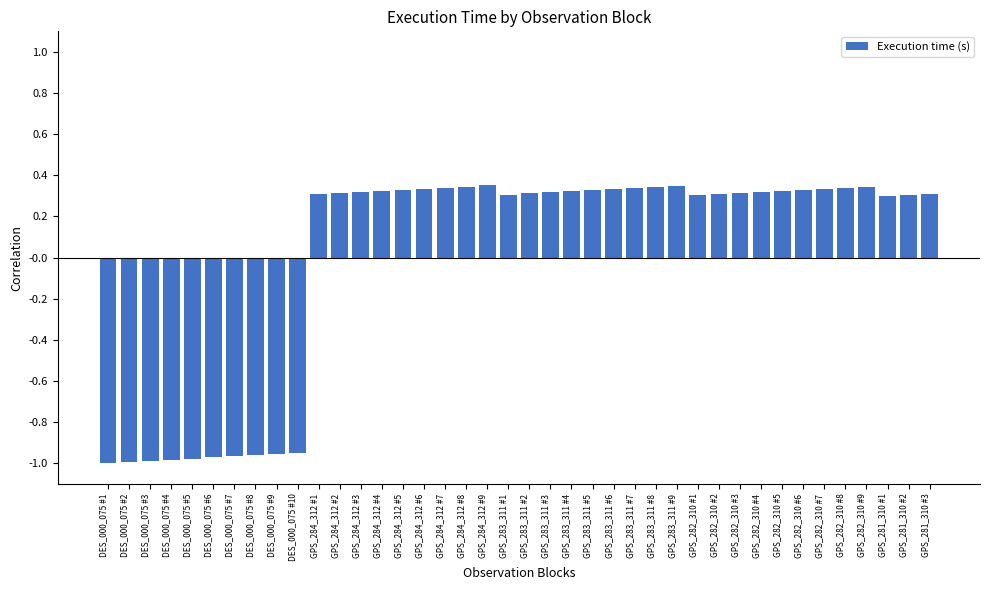

What is the sum of the values at GPS_283_311 #4 and GPS_281_310 #3?

0.6